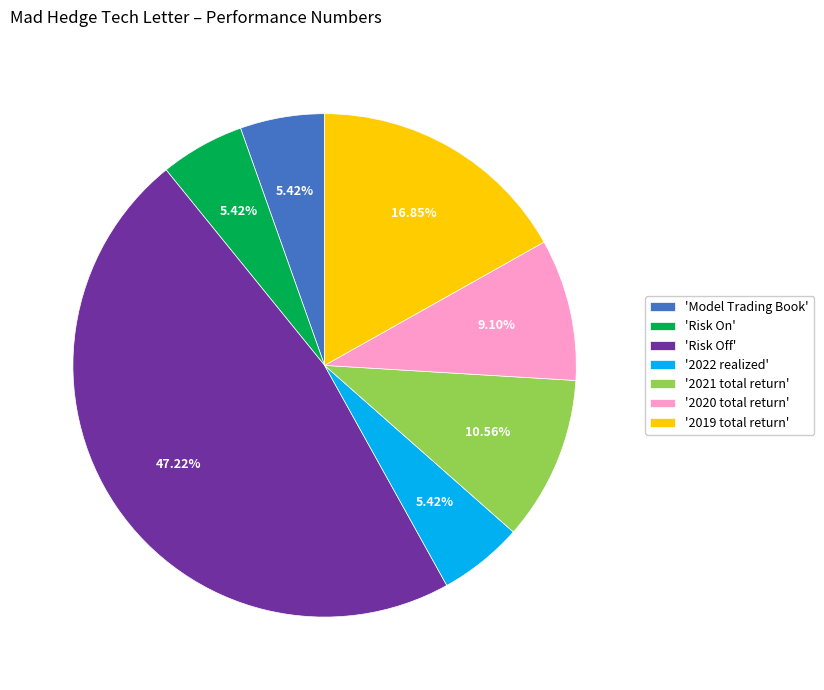

How many segments does this pie chart have?

7